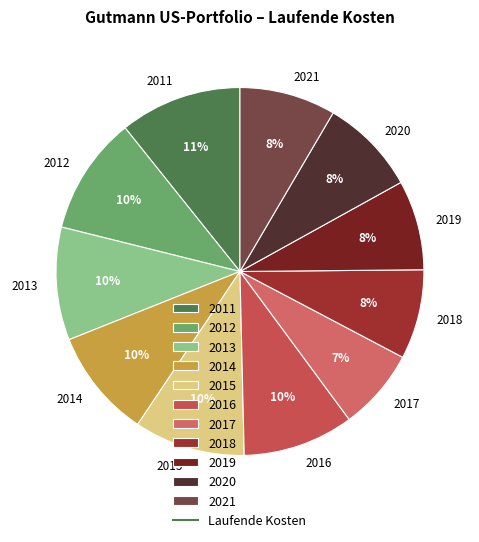

Combined, do 2021 and 2015 account for over 50%?

No